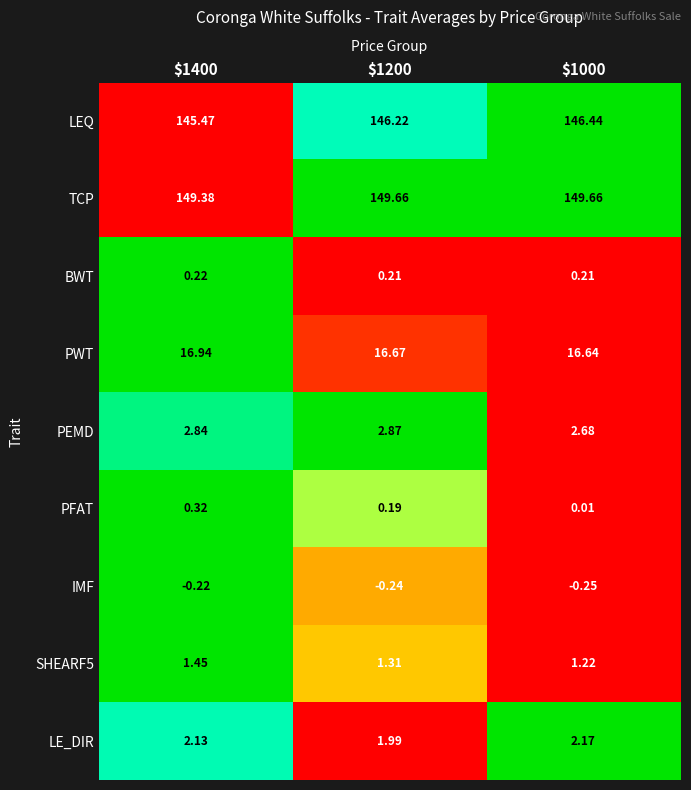

Which series has the widest spread of values?

LEQ